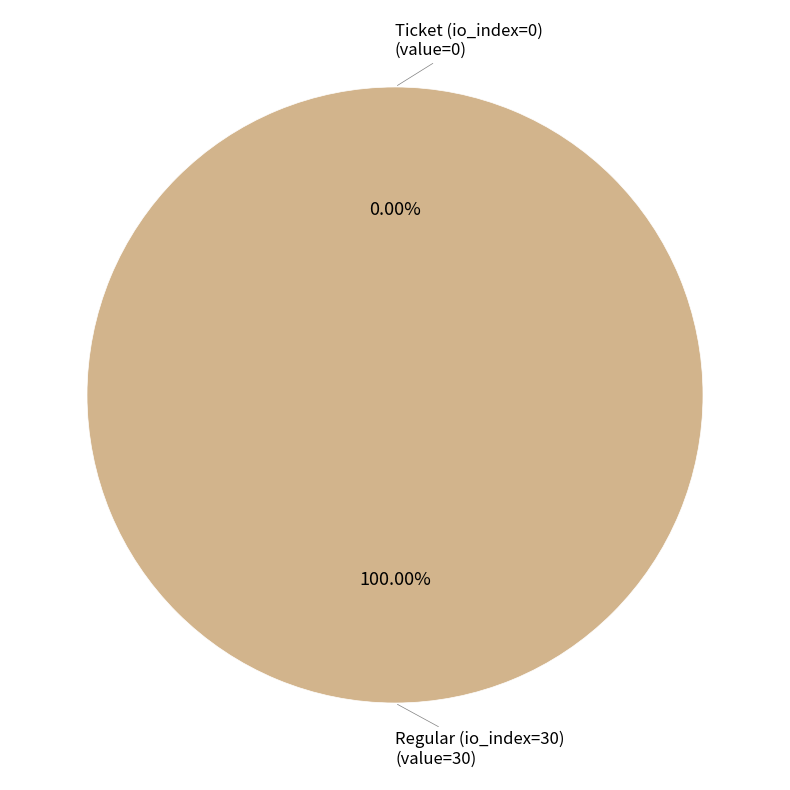

True or false: Ticket (io_index=0) accounts for 0% of the total.

True